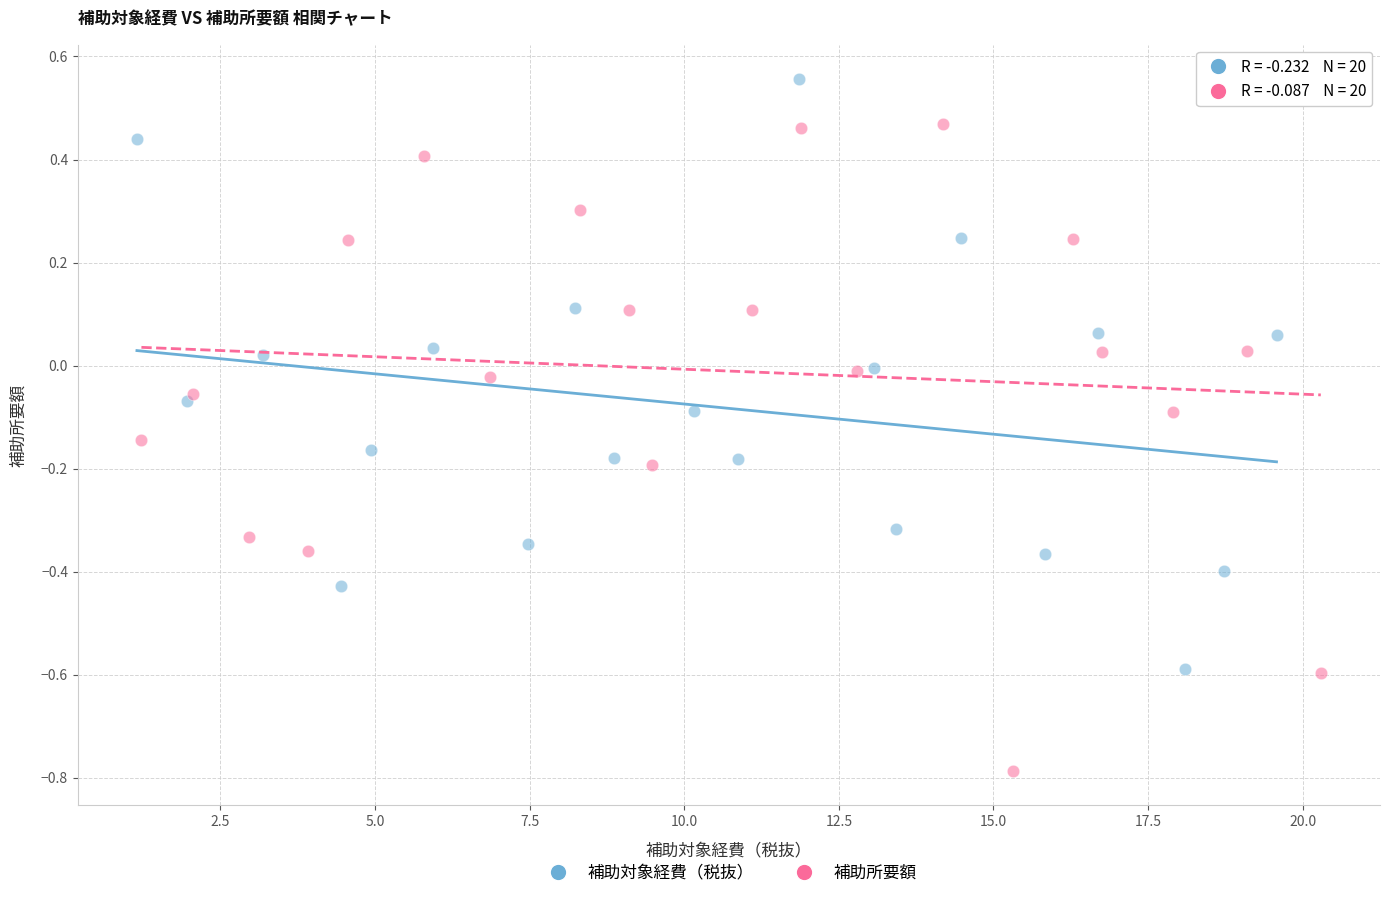

Which series contains the lowest Y value?

補助所要額